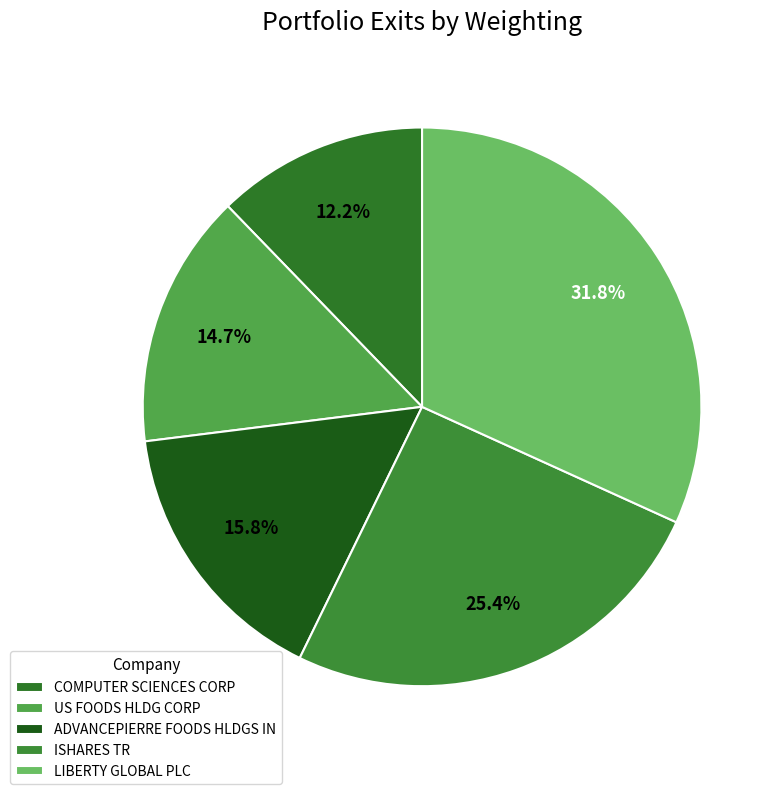

Which category has the biggest portion of the pie?

LIBERTY GLOBAL PLC